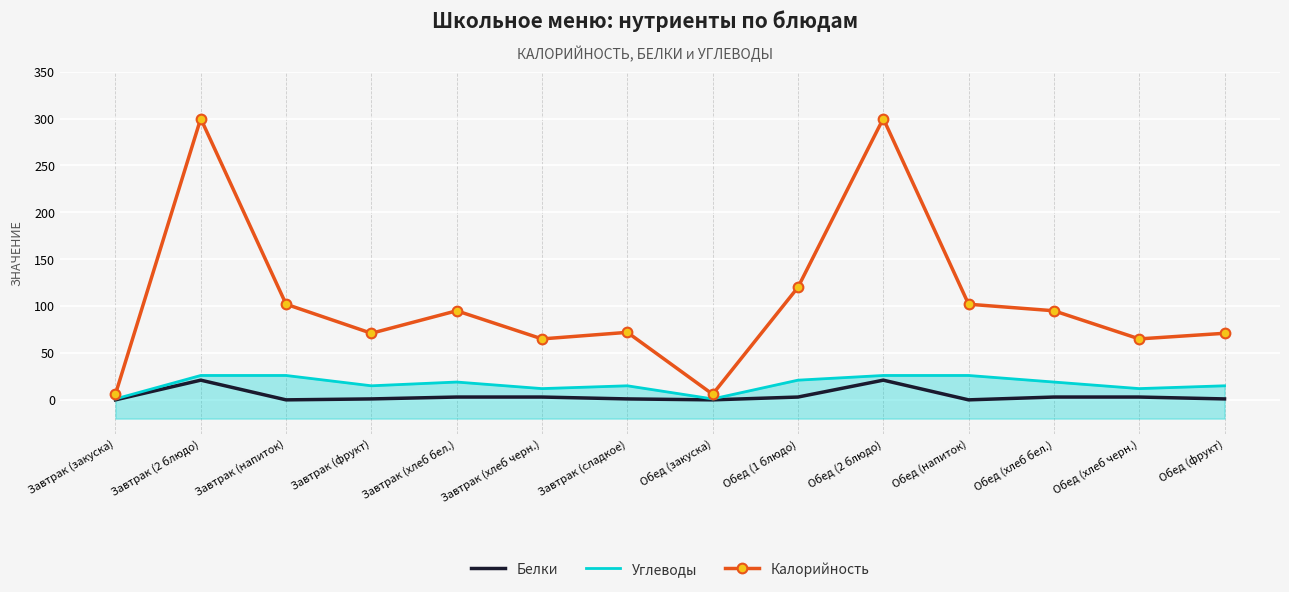

Where is Калорийность nearest to the value 153?

Обед (1 блюдо)